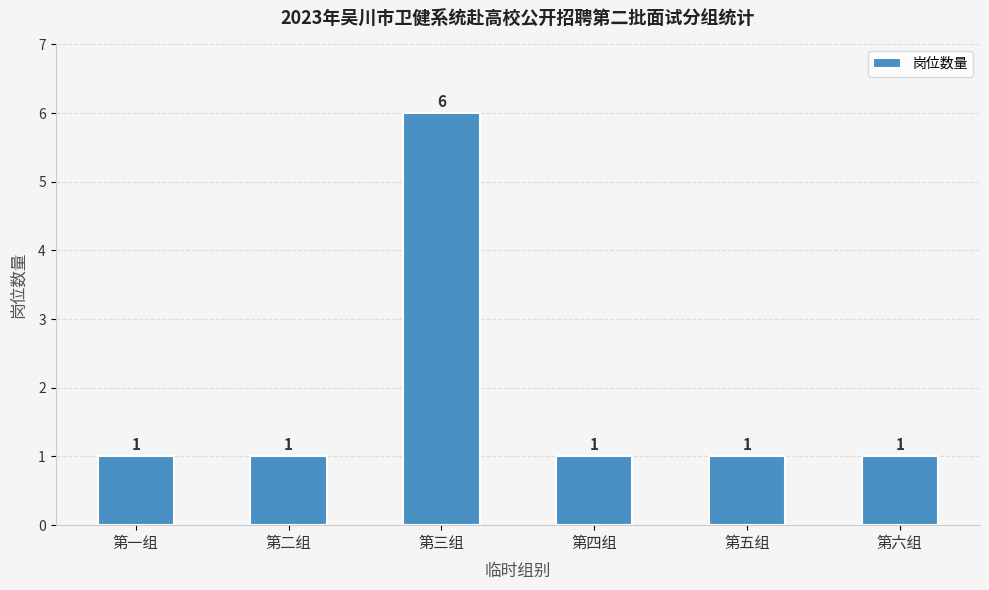

What is the difference between the maximum and second lowest values?

5